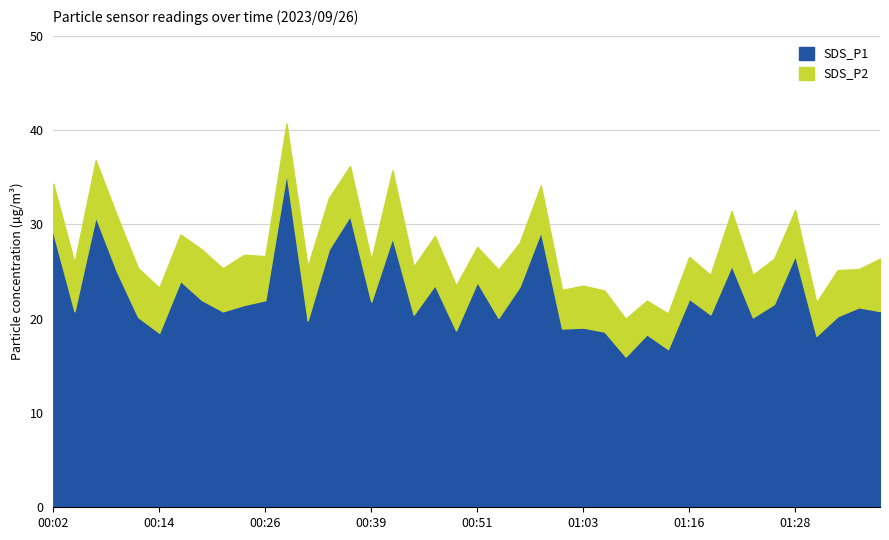

What is the difference between the SDS_P1 values at 00:12 and 00:34?

7.2